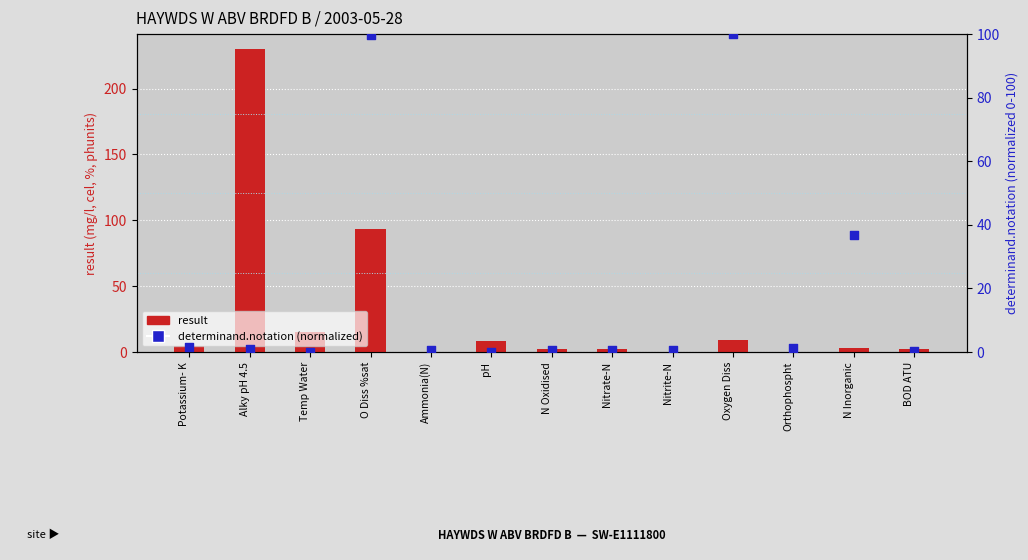

At how many categories does at least one series exceed 174?

1